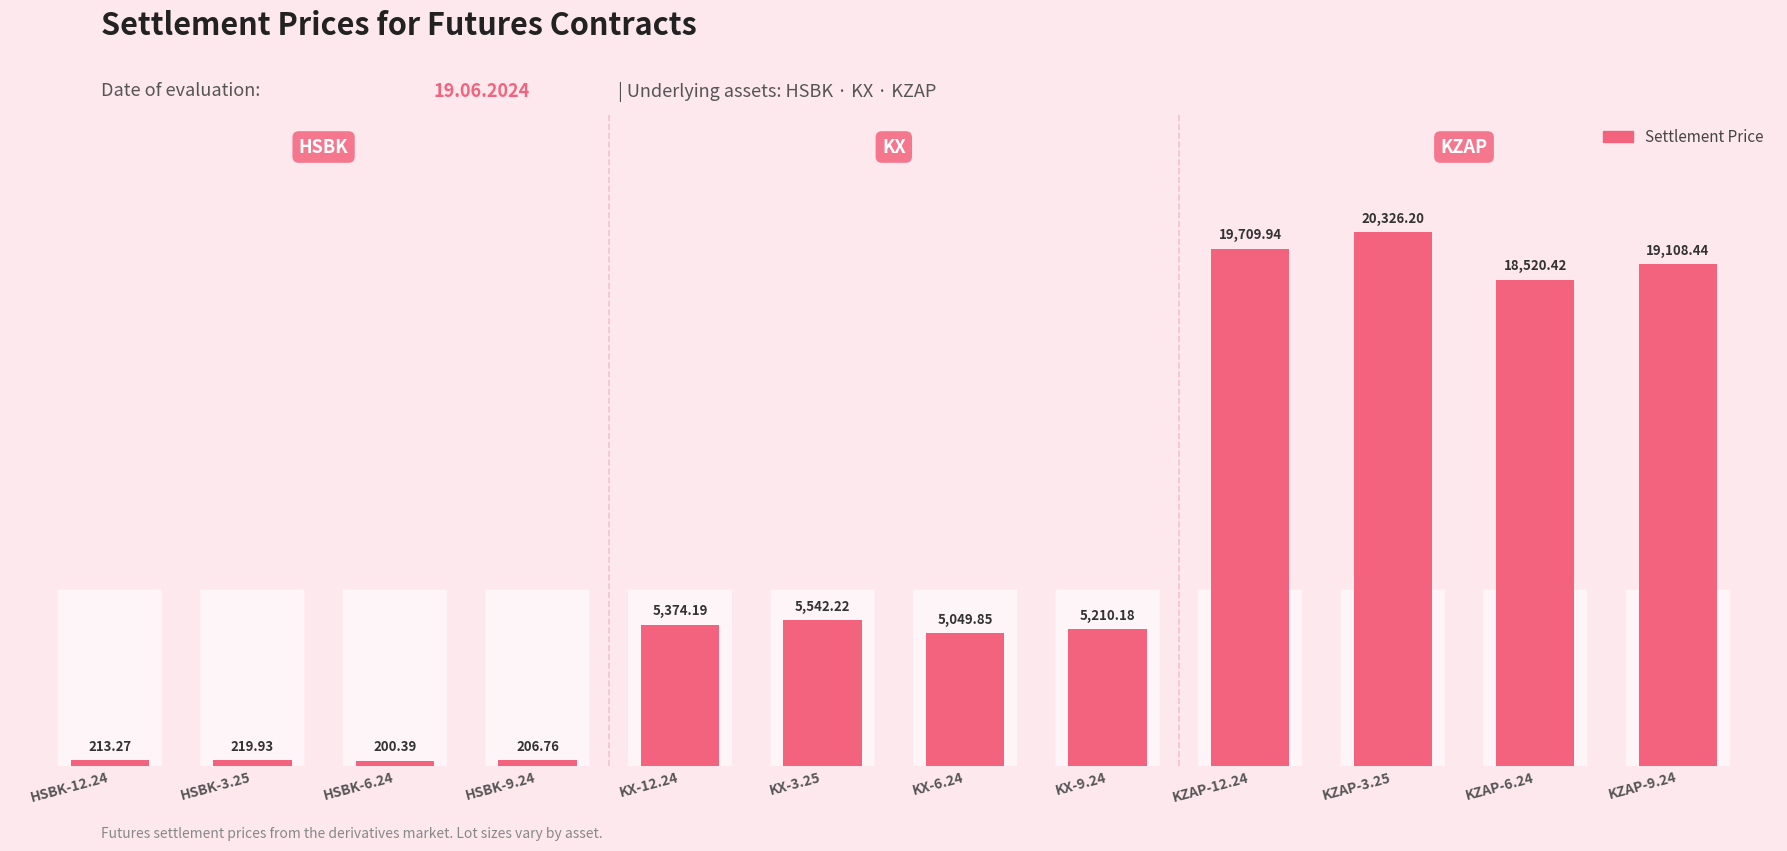

Count the number of data series in this chart.

1